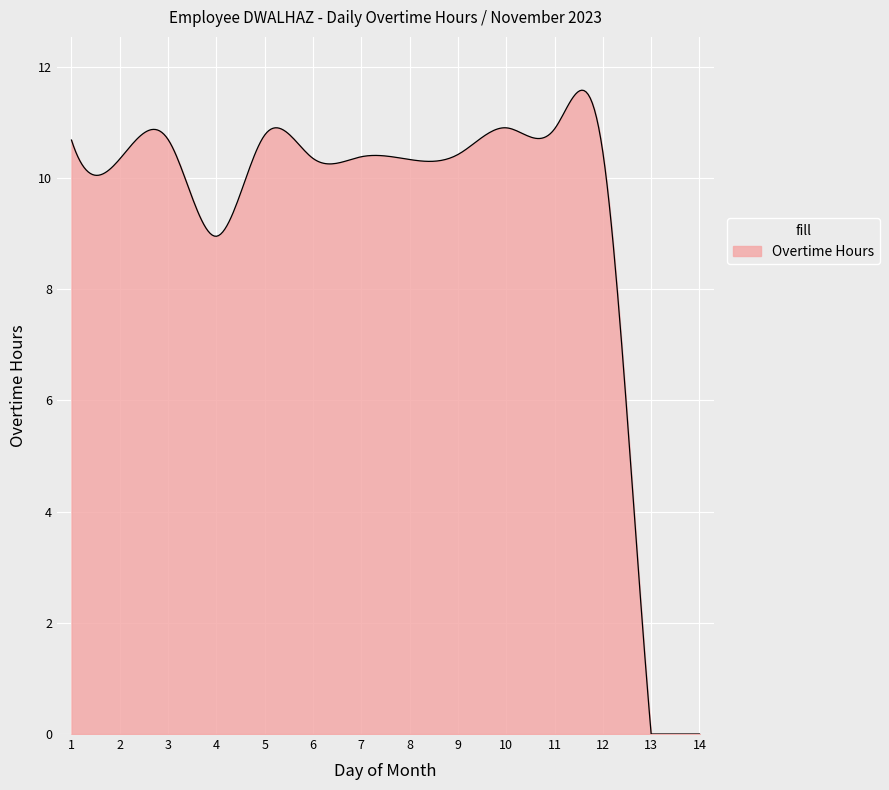

What is the maximum value shown in the chart?

11.6